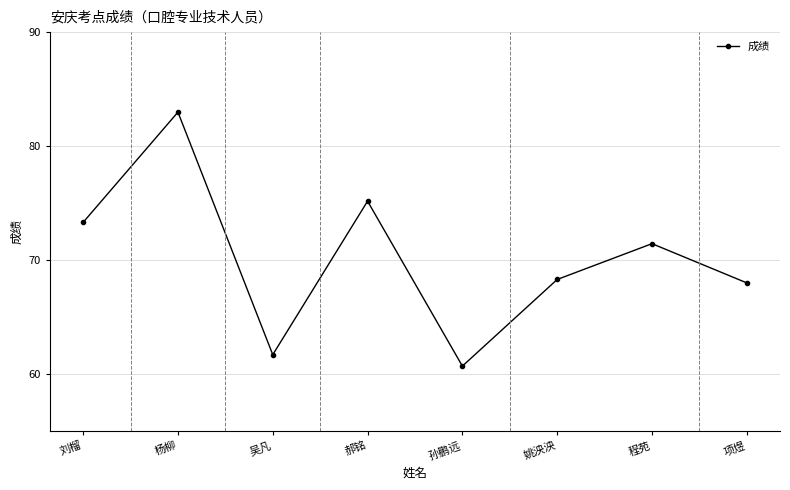

Reading left to right, what are all the values shown in this chart?

73.3	83.0	61.7	75.2	60.7	68.3	71.4	68.0